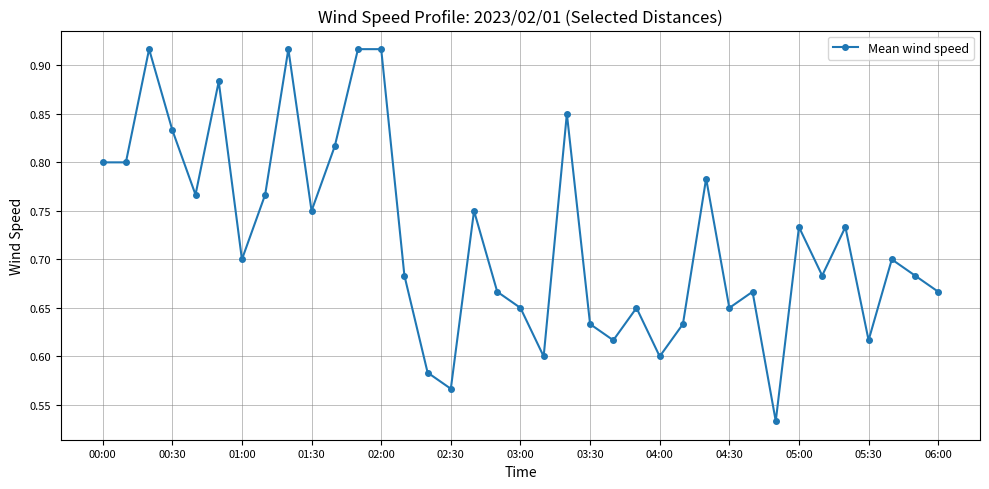

How many values are between 0 and 1?

37